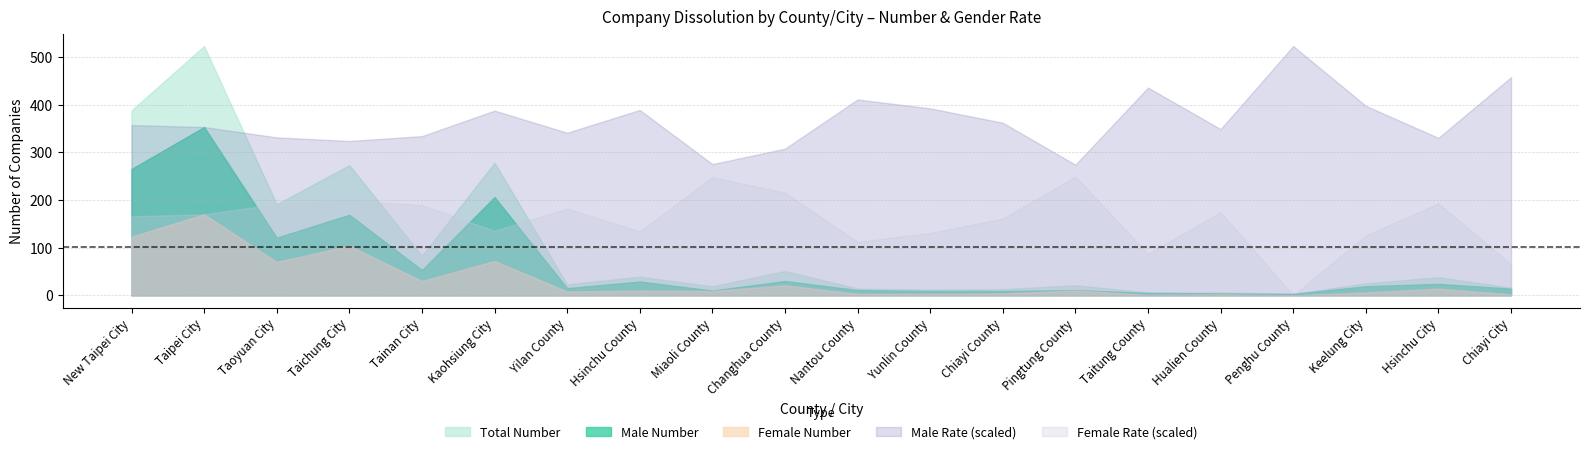

Reading left to right, extract all data points from this chart.

Total Number: New Taipei City=388.0	Taipei City=523.0	Taoyuan City=191.0	Taichung City=273.0	Tainan City=83.0	Kaohsiung City=278.0	Yilan County=23.0	Hsinchu County=39.0	Miaoli County=19.0	Changhua County=51.0	Nantou County=14.0	Yunlin County=12.0	Chiayi County=13.0	Pingtung County=21.0	Taitung County=6.0	Hualien County=6.0	Penghu County=3.0	Keelung City=25.0	Hsinchu City=38.0	Chiayi City=16.0
Male Number: New Taipei City=265.0	Taipei City=353.0	Taoyuan City=121.0	Taichung City=169.0	Tainan City=53.0	Kaohsiung City=206.0	Yilan County=15.0	Hsinchu County=29.0	Miaoli County=10.0	Changhua County=30.0	Nantou County=11.0	Yunlin County=9.0	Chiayi County=9.0	Pingtung County=11.0	Taitung County=5.0	Hualien County=4.0	Penghu County=3.0	Keelung City=19.0	Hsinchu City=24.0	Chiayi City=14.0
Female Number: New Taipei City=123.0	Taipei City=170.0	Taoyuan City=70.0	Taichung City=104.0	Tainan City=30.0	Kaohsiung City=72.0	Yilan County=8.0	Hsinchu County=10.0	Miaoli County=9.0	Changhua County=21.0	Nantou County=3.0	Yunlin County=3.0	Chiayi County=4.0	Pingtung County=10.0	Taitung County=1.0	Hualien County=2.0	Penghu County=0.0	Keelung City=6.0	Hsinchu City=14.0	Chiayi City=2.0
Male Rate: New Taipei City=68.3	Taipei City=67.5	Taoyuan City=63.4	Taichung City=61.9	Tainan City=63.9	Kaohsiung City=74.1	Yilan County=65.2	Hsinchu County=74.4	Miaoli County=52.6	Changhua County=58.8	Nantou County=78.6	Yunlin County=75.0	Chiayi County=69.2	Pingtung County=52.4	Taitung County=83.3	Hualien County=66.7	Penghu County=100.0	Keelung City=76.0	Hsinchu City=63.2	Chiayi City=87.5
Female Rate: New Taipei City=31.7	Taipei City=32.5	Taoyuan City=36.6	Taichung City=38.1	Tainan City=36.1	Kaohsiung City=25.9	Yilan County=34.8	Hsinchu County=25.6	Miaoli County=47.4	Changhua County=41.2	Nantou County=21.4	Yunlin County=25.0	Chiayi County=30.8	Pingtung County=47.6	Taitung County=16.7	Hualien County=33.3	Penghu County=0.0	Keelung City=24.0	Hsinchu City=36.8	Chiayi City=12.5